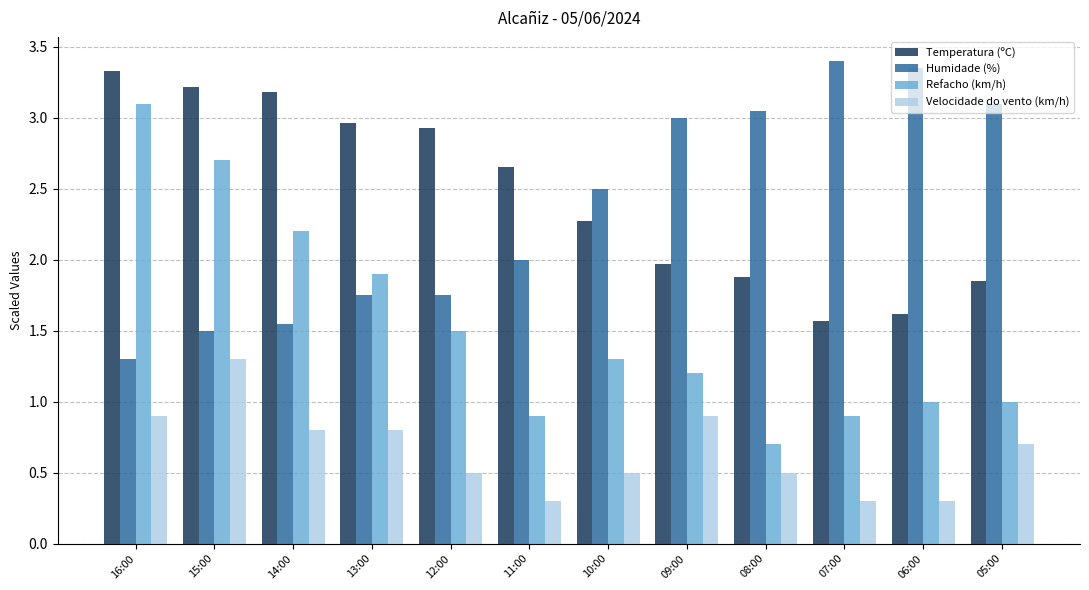

What is the lowest value of the Refacho (km/h) series?

0.7